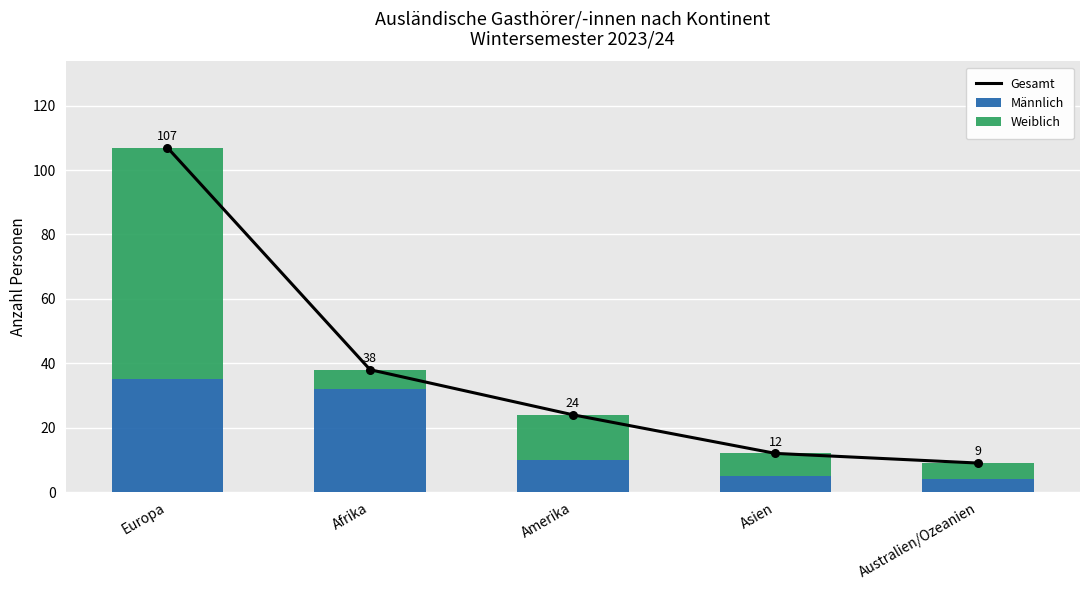

Which series contains the highest Y value?

Gesamt